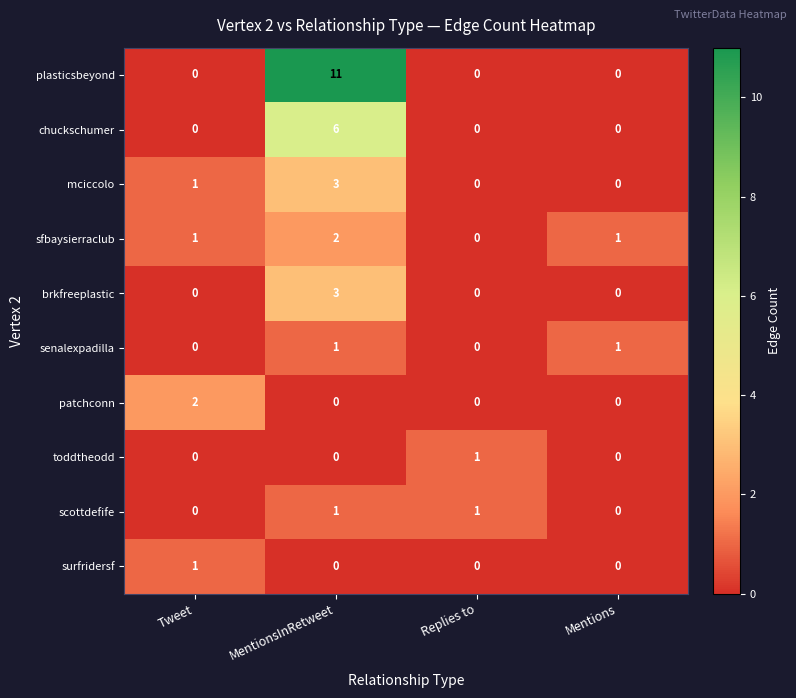

True or false: mciccolo has a value of 3 at MentionsInRetweet.

True